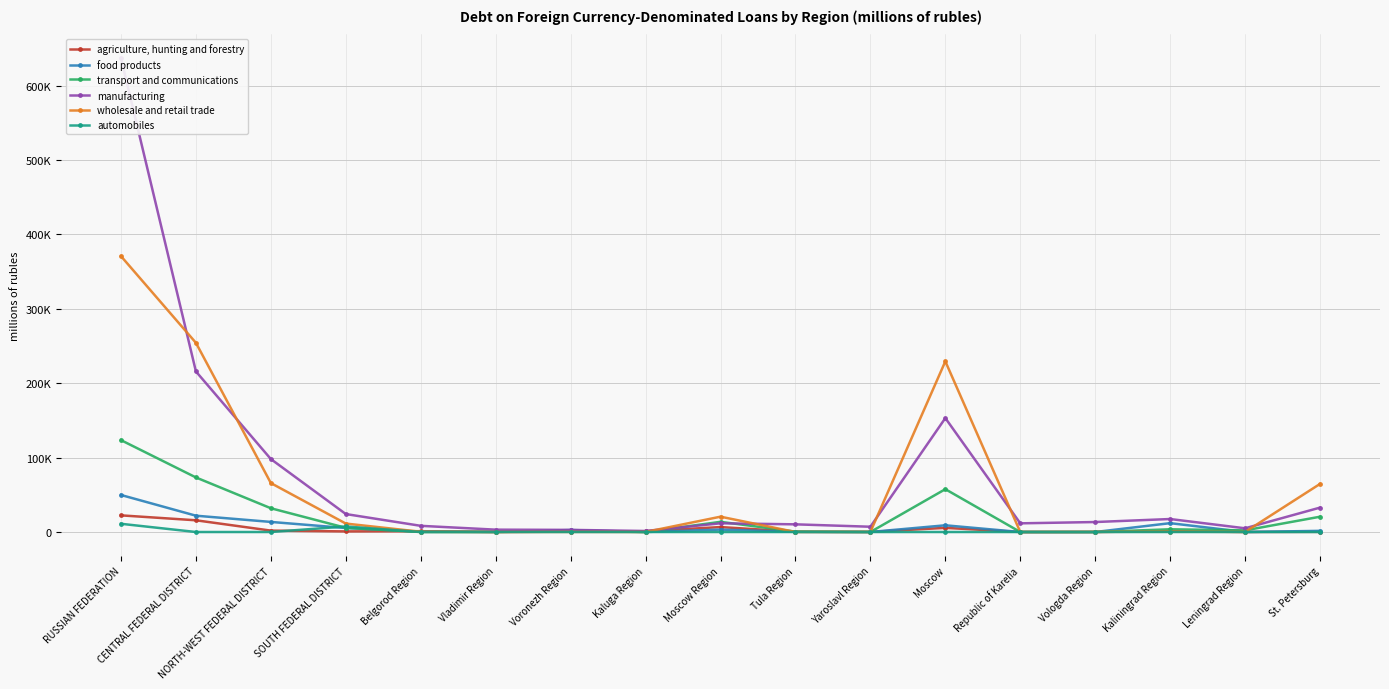

Which series ends up on top after the final intersection of wholesale and retail trade and manufacturing?

wholesale and retail trade